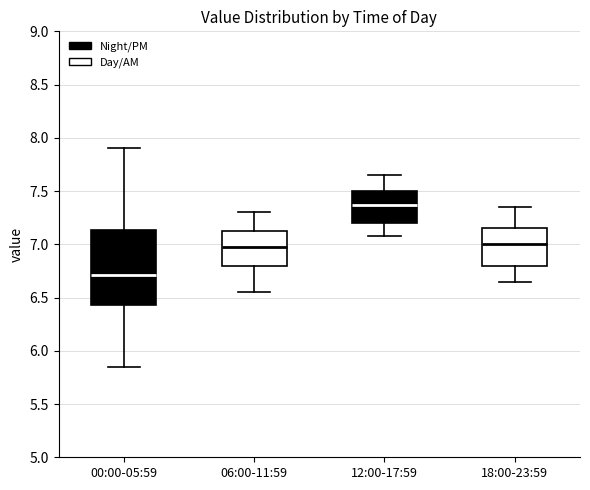

Where does the lower whisker of the box for 18:00-23:59 end on the y-axis? The values are not printed on the chart, so give them approximately, as read against the axis.

6.65